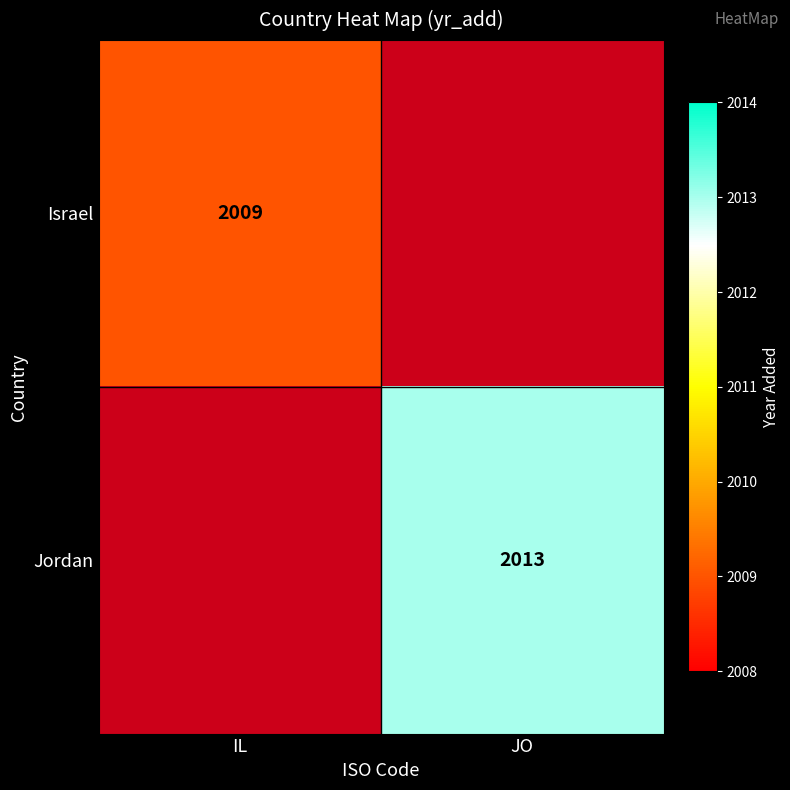

At which category does the chart reach its peak across all series?

JO